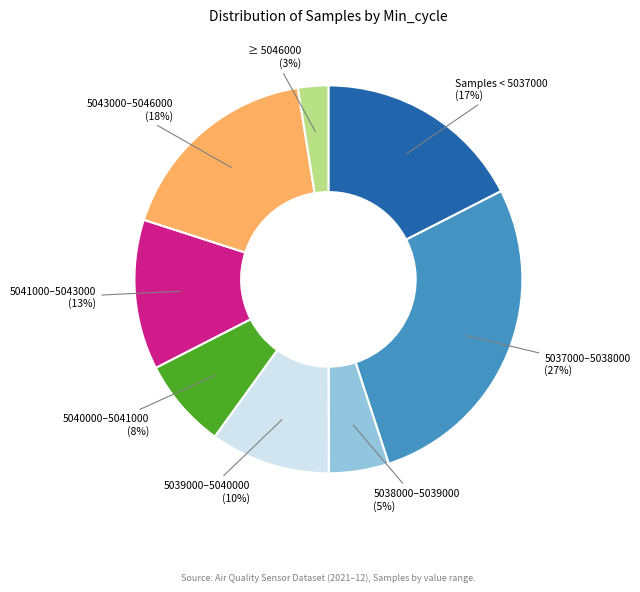

To the nearest percent, what is the average slice percentage?

12%